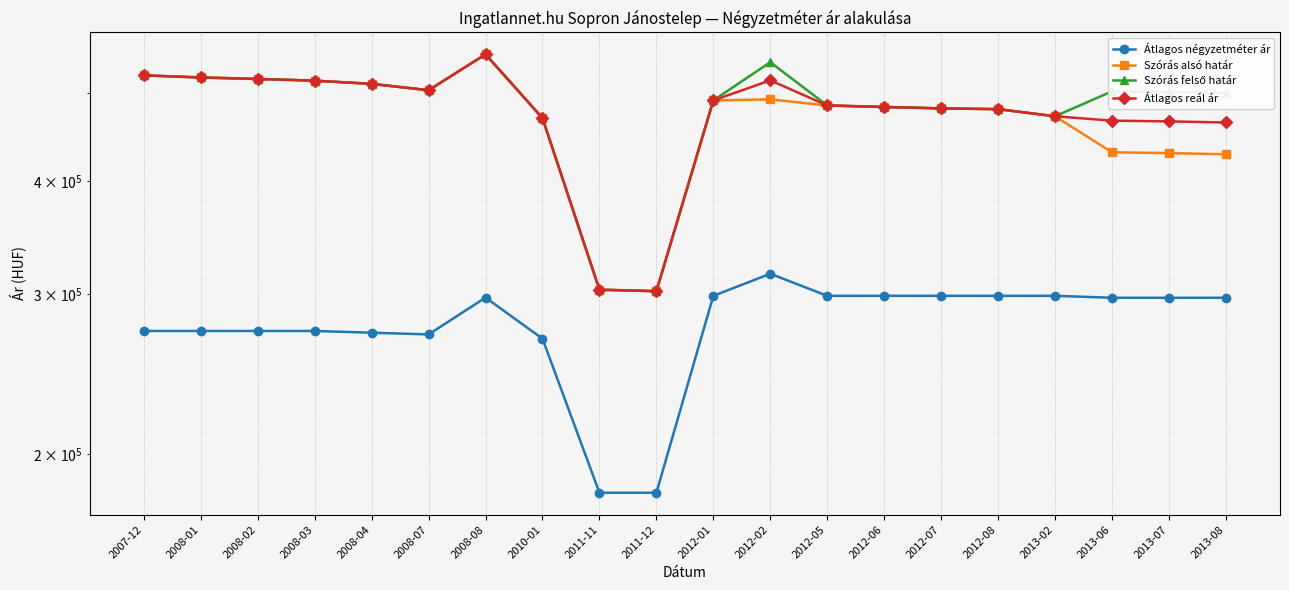

What is the sum of all Szórás alsó határ values?

9393527